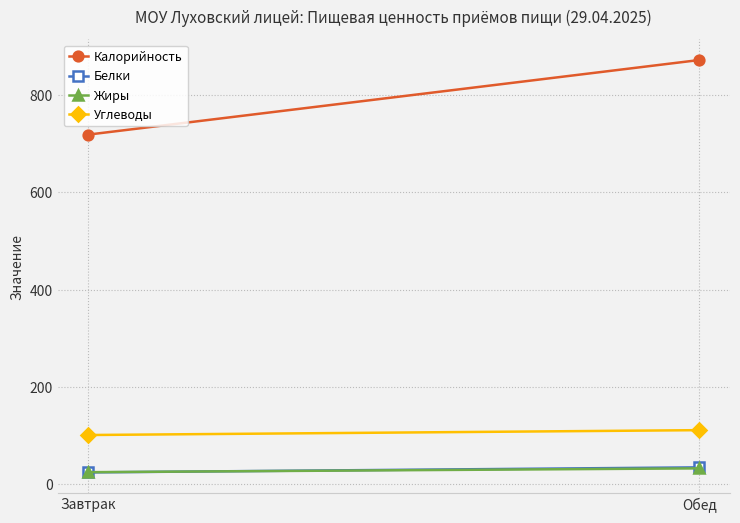

Is it true that Жиры equals 48.5 at Обед?

False